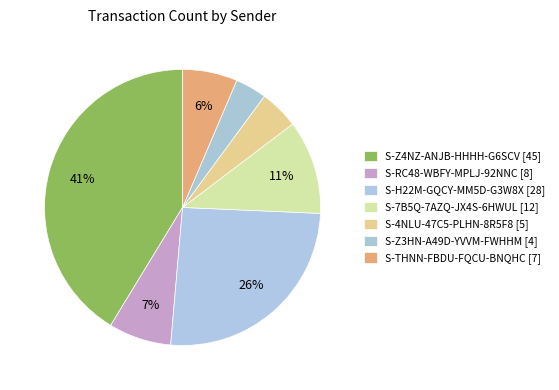

Count the number of slices in the pie.

7